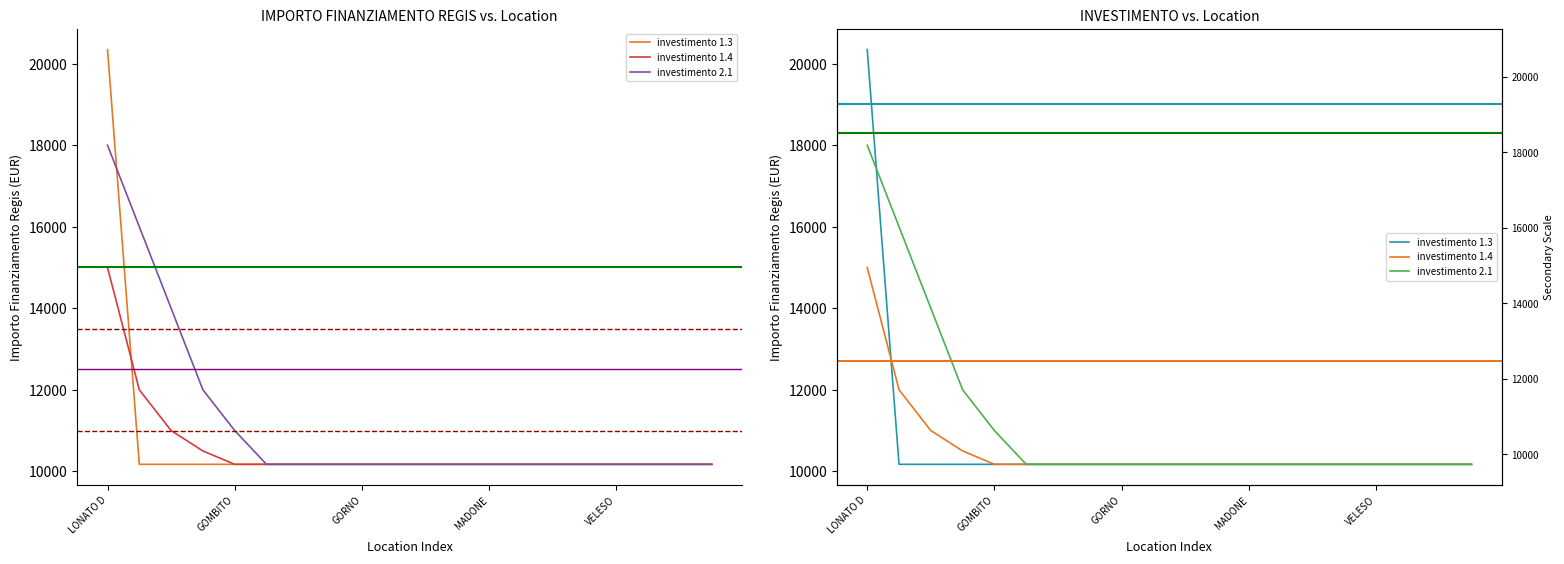

At which category is the sum across all series the highest?

LONATO D